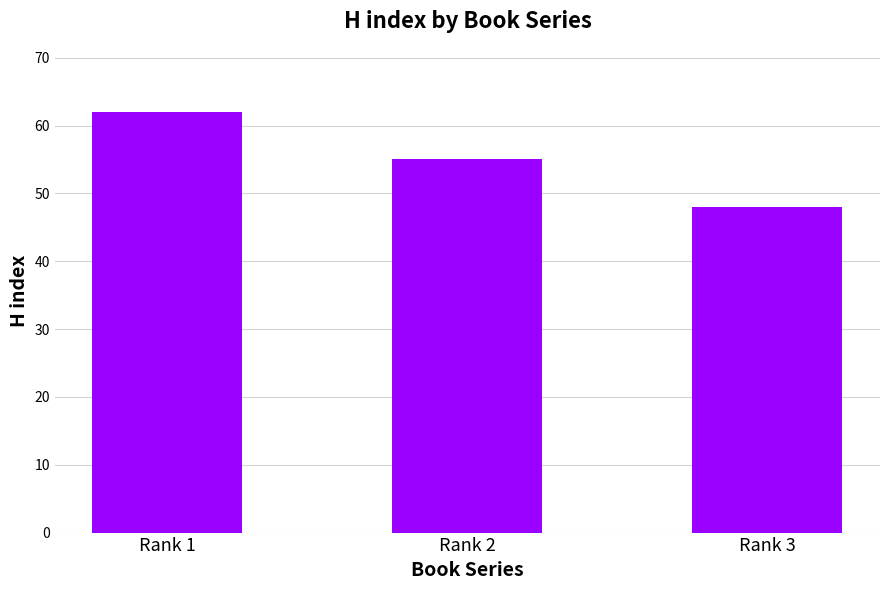

What is the value of the 1st bar from the left?

62